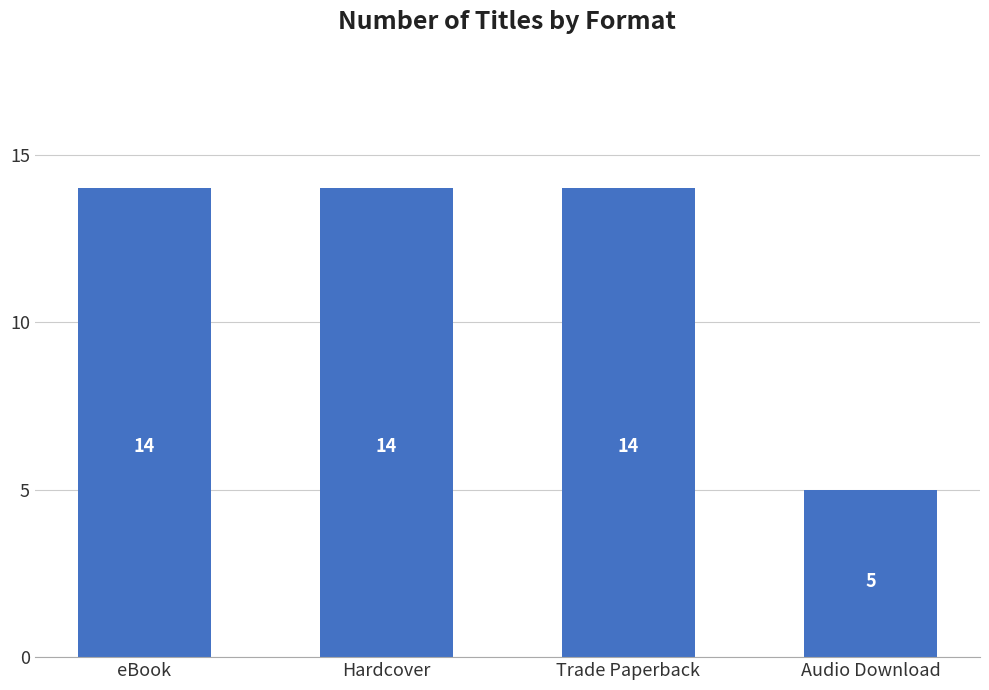

Does the chart contain any negative values?

No